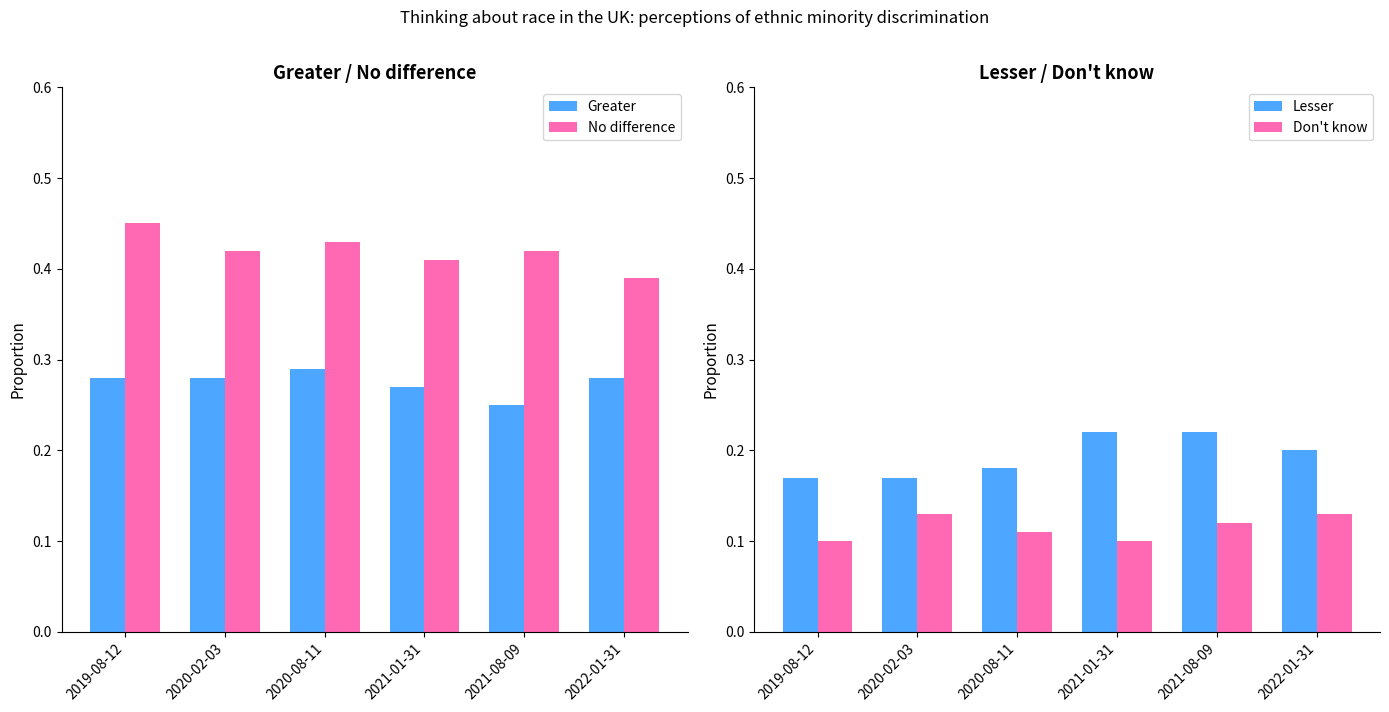

What is the lowest value of the No difference series?

0.4